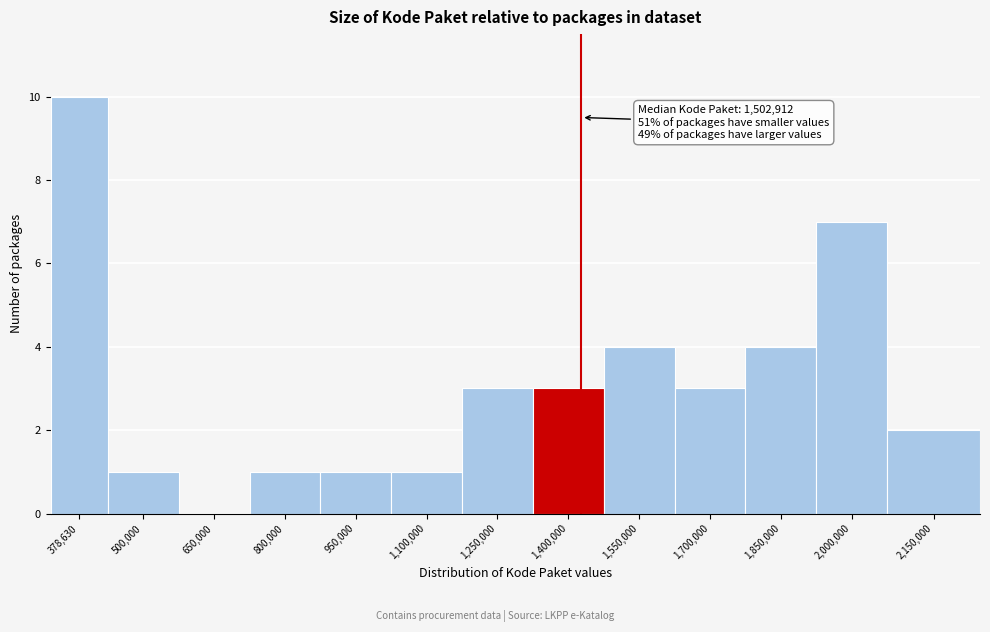

Reading right to left, list all the values displayed in this chart.

2,150,000=2	2,000,000=7	1,850,000=4	1,700,000=3	1,550,000=4	1,400,000=3	1,250,000=3	1,100,000=1	950,000=1	800,000=1	650,000=0	500,000=1	378,630=10